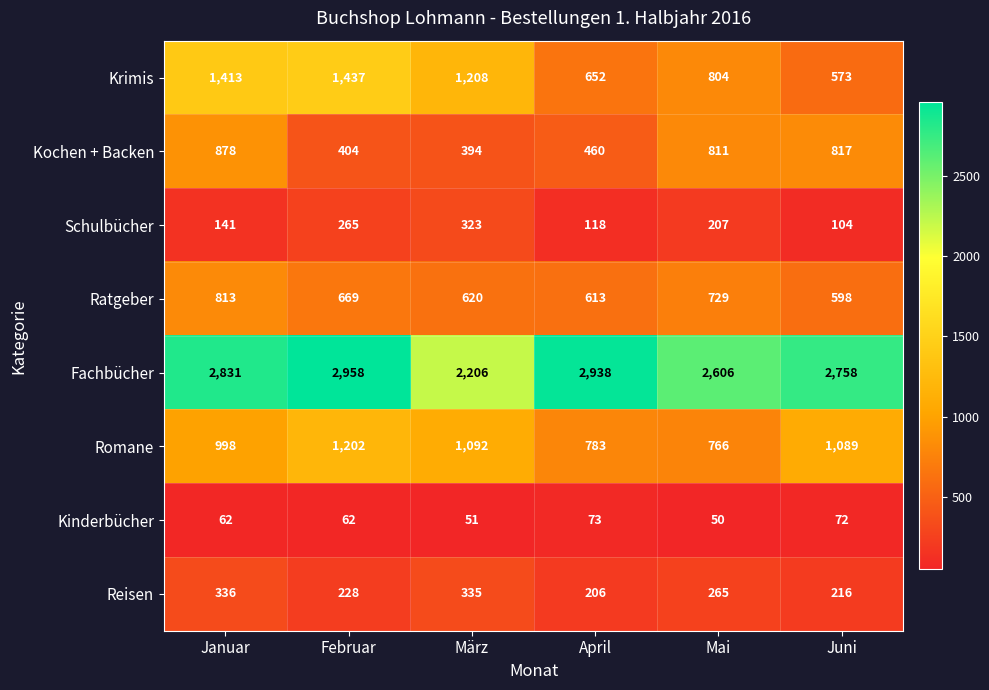

What is the sum of all Ratgeber values?

4042